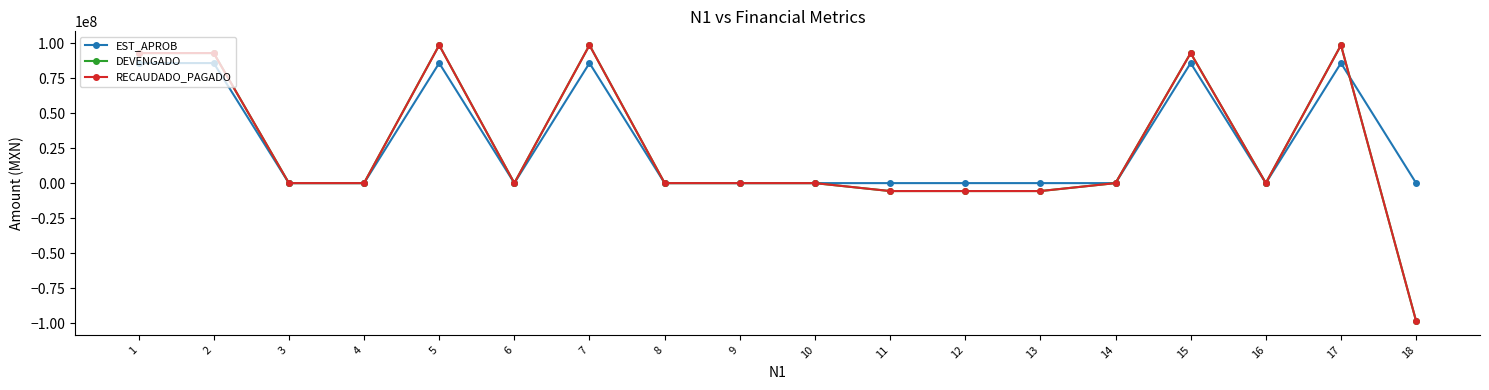

How many times do RECAUDADO_PAGADO and EST_APROB cross each other?

1